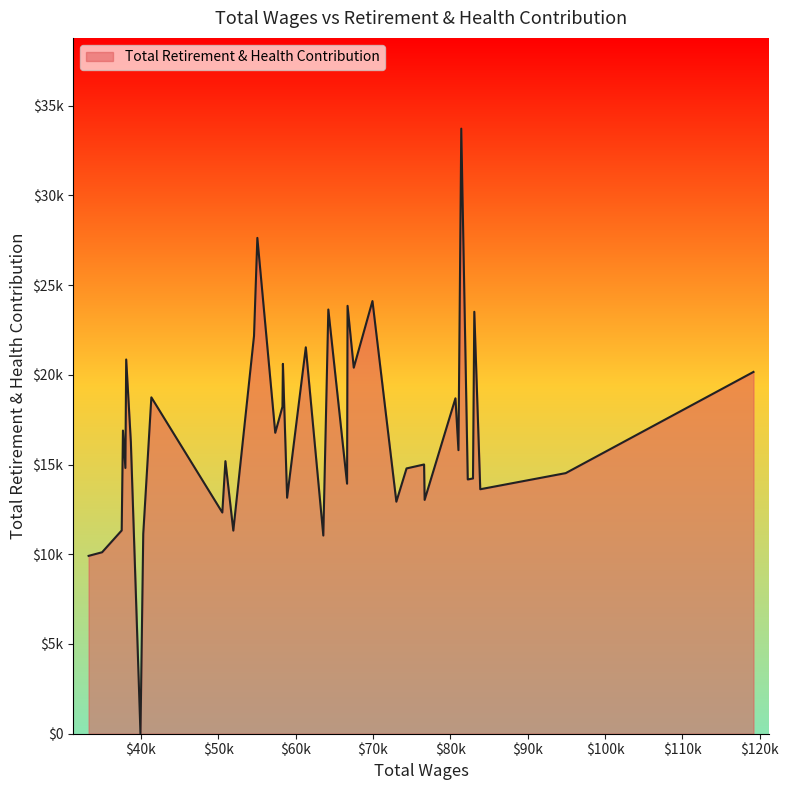

Does the chart have visible grid lines?

No